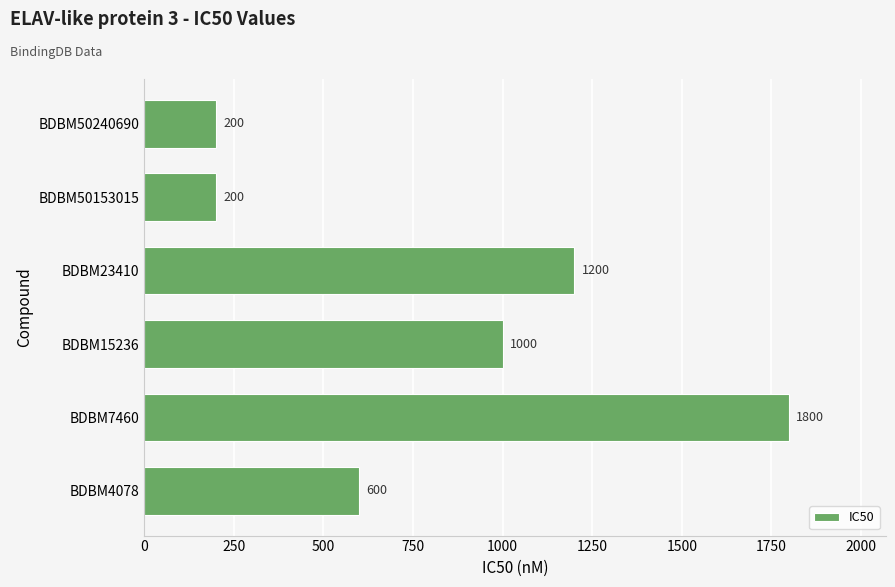

What is the minimum value shown in the chart?

200